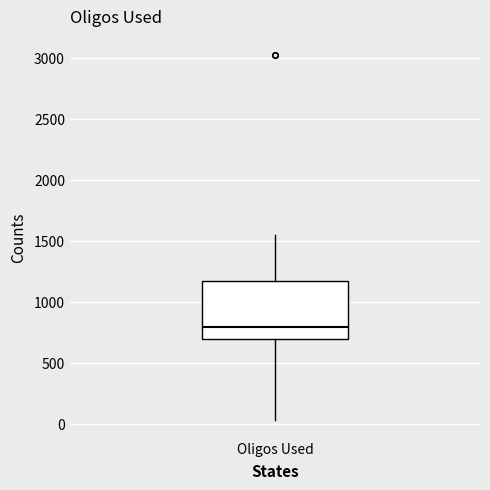

Read this box plot against the y-axis: the position of the median line, the range covered by the box, and the ends of both whiskers. The values are not printed on the chart, so give them approximately, as read against the axis.

median 800, box 700 to 1200, whiskers 50 to 1550